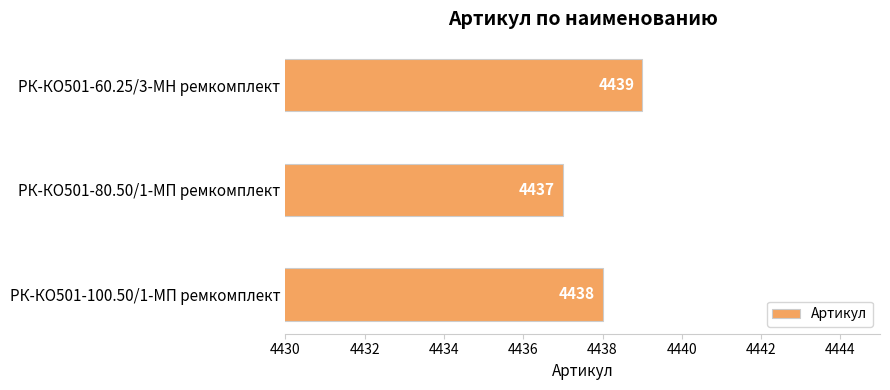

At which label is the value closest to 4438?

РК-КО501-100.50/1-МП ремкомплект